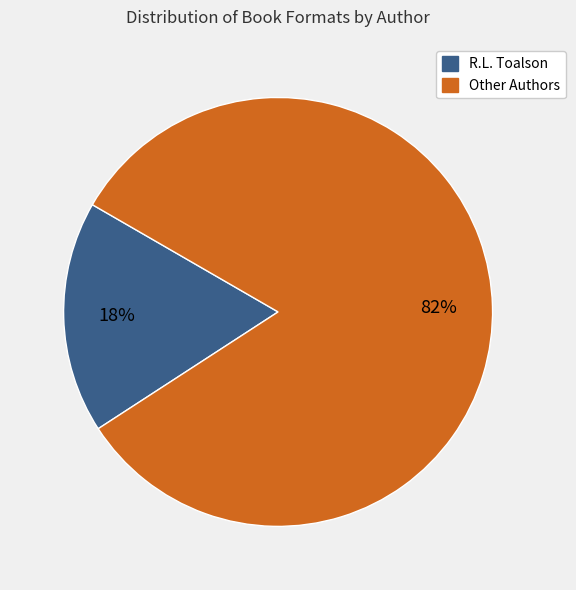

To the nearest percent, what is the average slice percentage?

50%